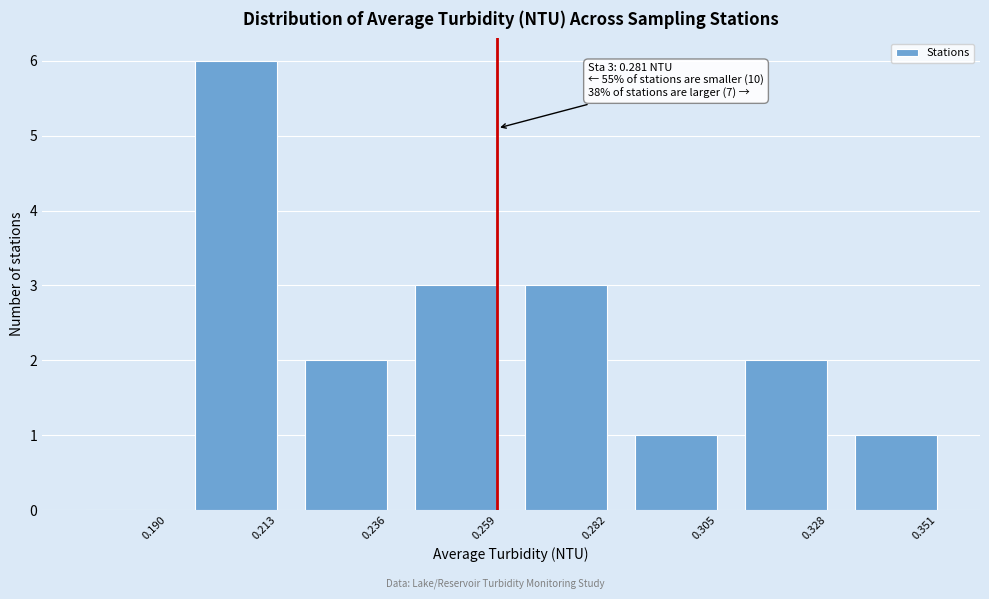

Reading left to right, what are all the values shown in this chart?

0.190=0	0.213=6	0.236=2	0.259=3	0.282=3	0.305=1	0.328=2	0.351=1